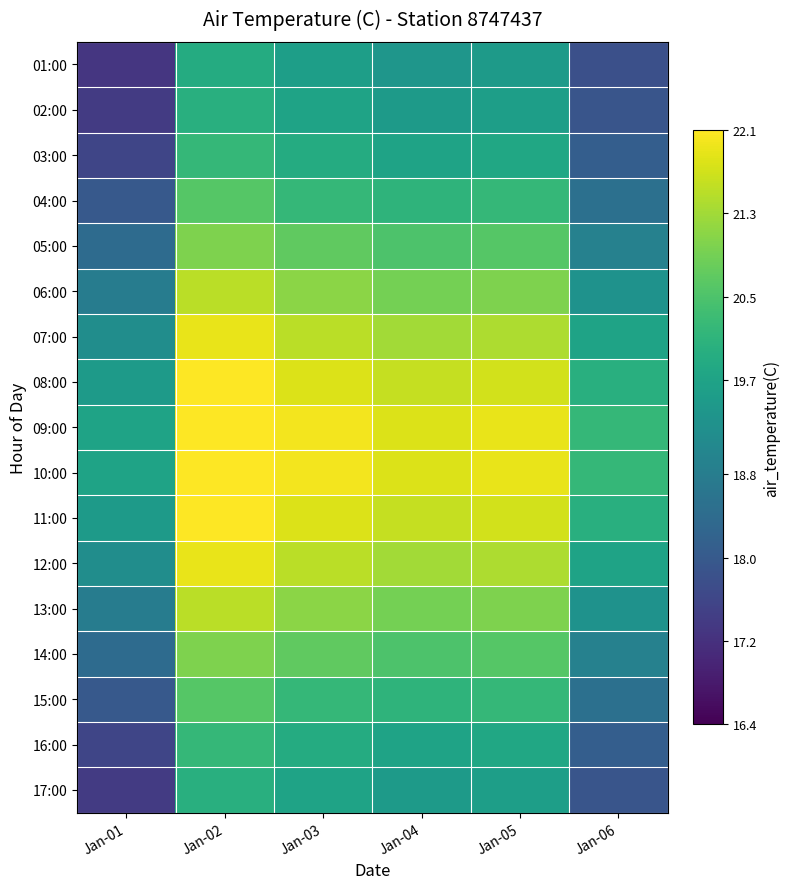

Reading left to right, list all the values displayed in this chart.

01:00: Jan-01=17.3	Jan-02=19.9	Jan-03=19.6	Jan-04=19.4	Jan-05=19.5	Jan-06=17.8
02:00: Jan-01=17.4	Jan-02=20.0	Jan-03=19.7	Jan-04=19.5	Jan-05=19.6	Jan-06=17.9
03:00: Jan-01=17.6	Jan-02=20.2	Jan-03=19.9	Jan-04=19.7	Jan-05=19.8	Jan-06=18.1
04:00: Jan-01=18.0	Jan-02=20.6	Jan-03=20.2	Jan-04=20.1	Jan-05=20.2	Jan-06=18.5
05:00: Jan-01=18.4	Jan-02=21.0	Jan-03=20.7	Jan-04=20.5	Jan-05=20.6	Jan-06=18.9
06:00: Jan-01=18.8	Jan-02=21.5	Jan-03=21.1	Jan-04=20.9	Jan-05=21.0	Jan-06=19.3
07:00: Jan-01=19.2	Jan-02=21.9	Jan-03=21.5	Jan-04=21.3	Jan-05=21.4	Jan-06=19.7
08:00: Jan-01=19.5	Jan-02=22.1	Jan-03=21.8	Jan-04=21.6	Jan-05=21.7	Jan-06=20.0
09:00: Jan-01=19.7	Jan-02=22.1	Jan-03=22.0	Jan-04=21.8	Jan-05=21.9	Jan-06=20.2
10:00: Jan-01=19.7	Jan-02=22.1	Jan-03=22.0	Jan-04=21.8	Jan-05=21.9	Jan-06=20.2
11:00: Jan-01=19.5	Jan-02=22.1	Jan-03=21.8	Jan-04=21.6	Jan-05=21.7	Jan-06=20.0
12:00: Jan-01=19.2	Jan-02=21.9	Jan-03=21.5	Jan-04=21.3	Jan-05=21.4	Jan-06=19.7
13:00: Jan-01=18.8	Jan-02=21.5	Jan-03=21.1	Jan-04=20.9	Jan-05=21.0	Jan-06=19.3
14:00: Jan-01=18.4	Jan-02=21.0	Jan-03=20.7	Jan-04=20.5	Jan-05=20.6	Jan-06=18.9
15:00: Jan-01=18.0	Jan-02=20.6	Jan-03=20.2	Jan-04=20.1	Jan-05=20.2	Jan-06=18.5
16:00: Jan-01=17.6	Jan-02=20.2	Jan-03=19.9	Jan-04=19.7	Jan-05=19.8	Jan-06=18.1
17:00: Jan-01=17.4	Jan-02=20.0	Jan-03=19.7	Jan-04=19.5	Jan-05=19.6	Jan-06=17.9